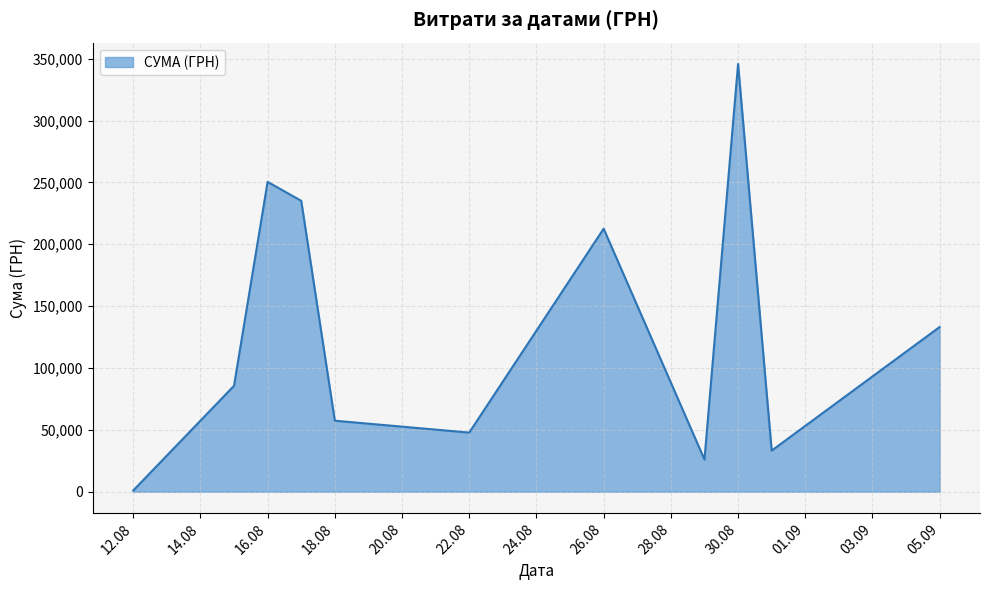

True or false: the data has more than 1 interior local peaks.

True